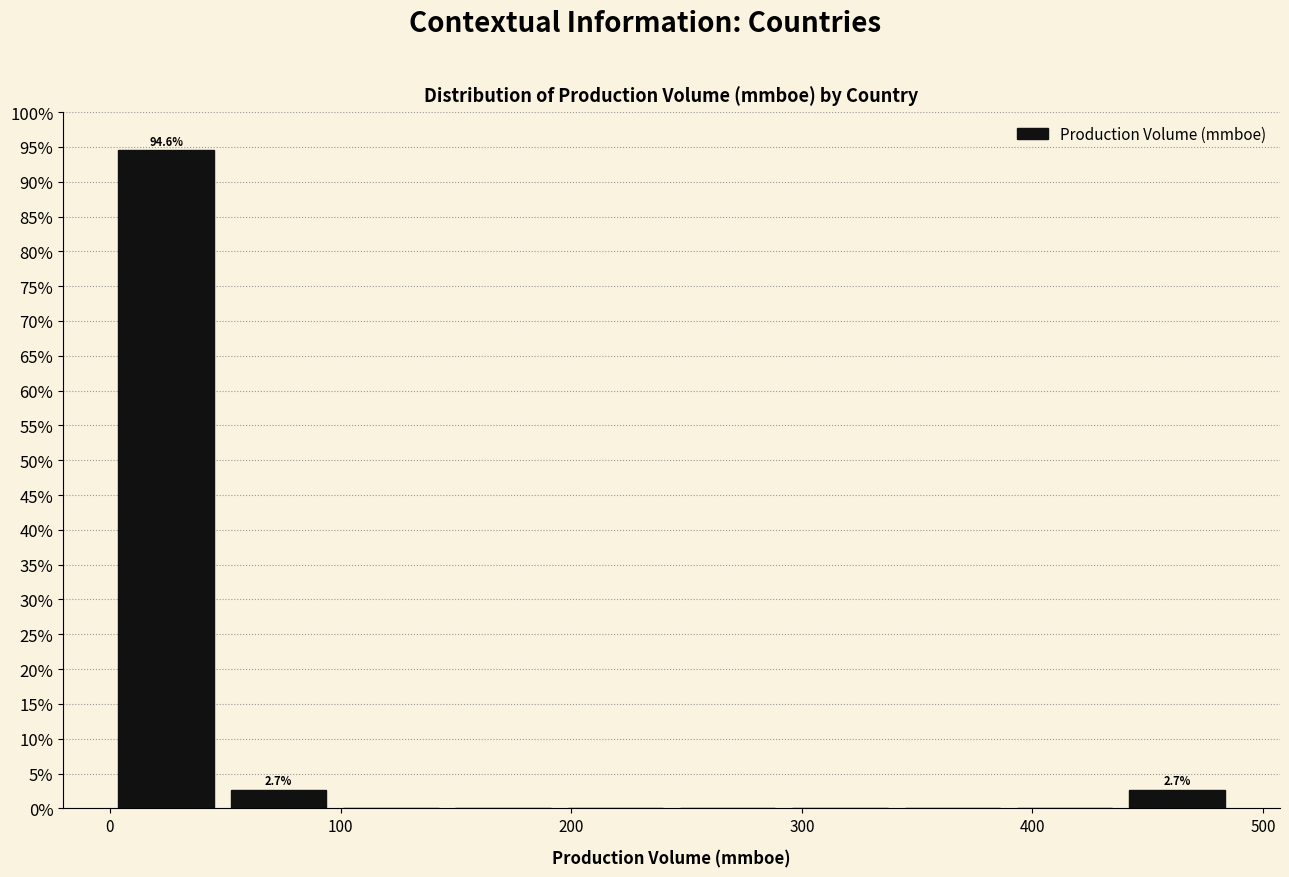

Over which range of the x-axis is the bar tallest?

0 to 50